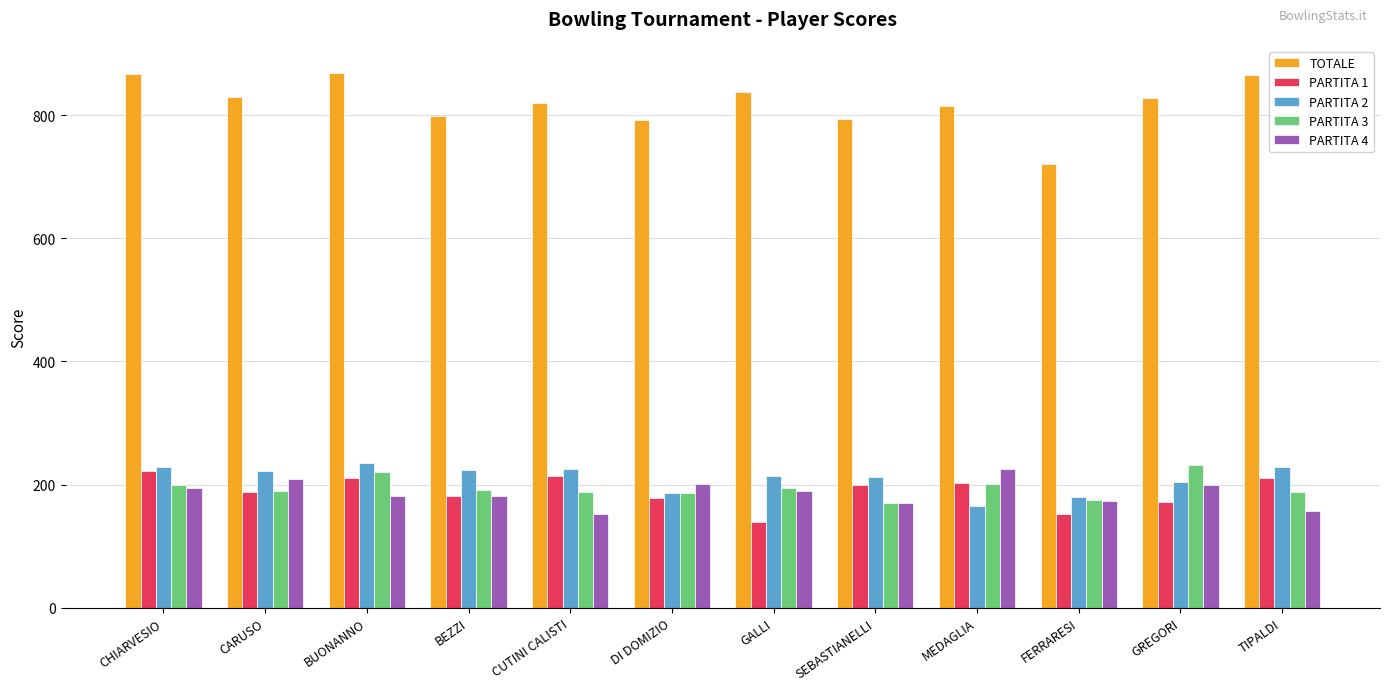

What is the spread (max minus min) of values at BUONANNO?

687